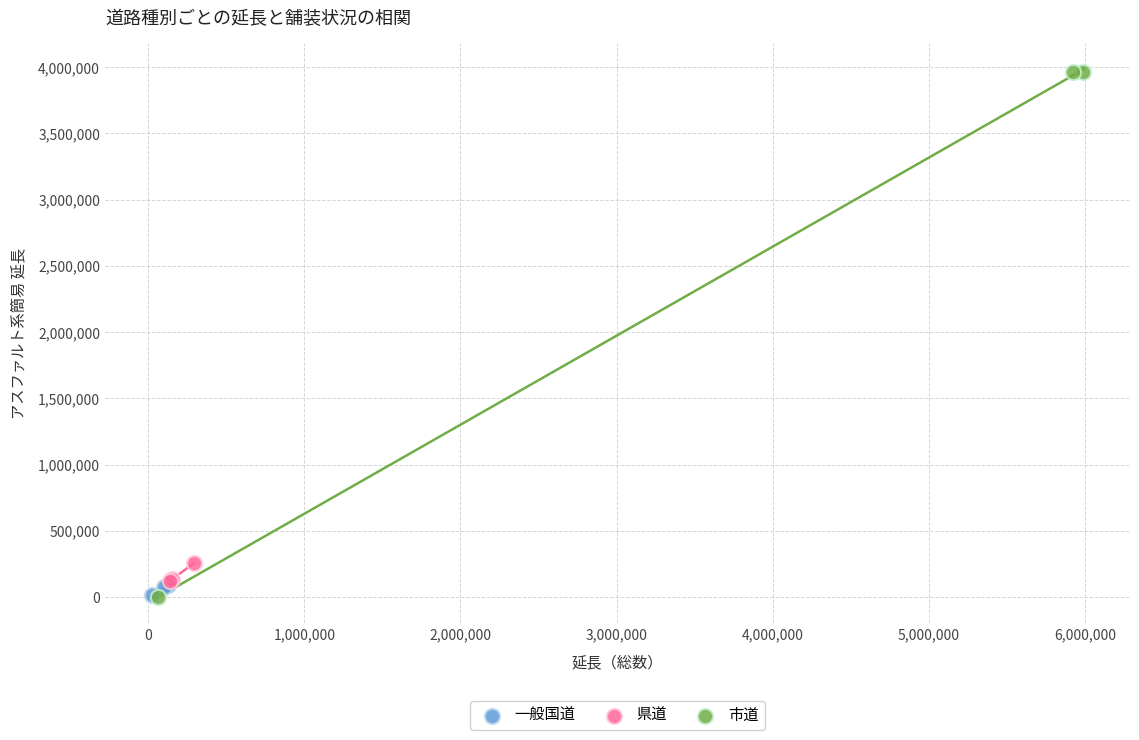

What are all the series names shown in the legend?

一般国道, 県道, 市道